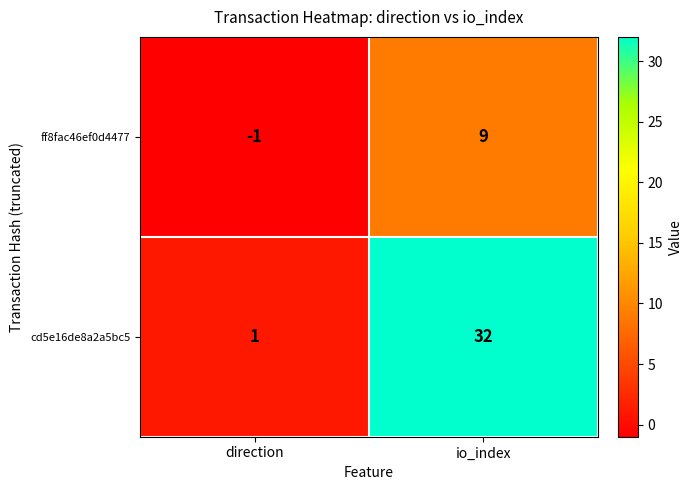

At how many categories does at least one series exceed 8?

1